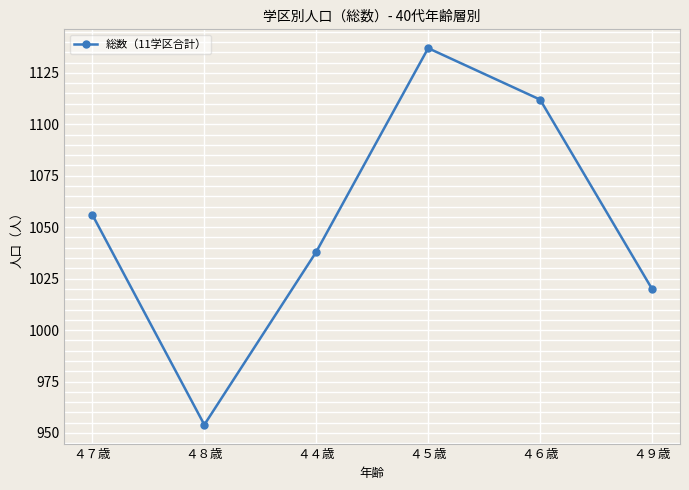

Does the chart have visible grid lines?

Yes